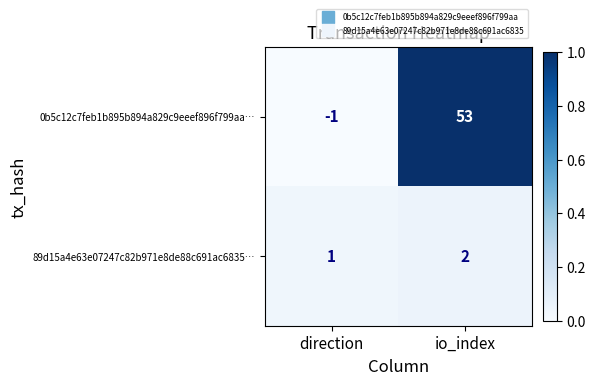

List the series in order of their peak value, highest first.

0b5c12c7feb1b895b894a829c9eeef896f799aa…, 89d15a4e63e07247c82b971e8de88c691ac6835…